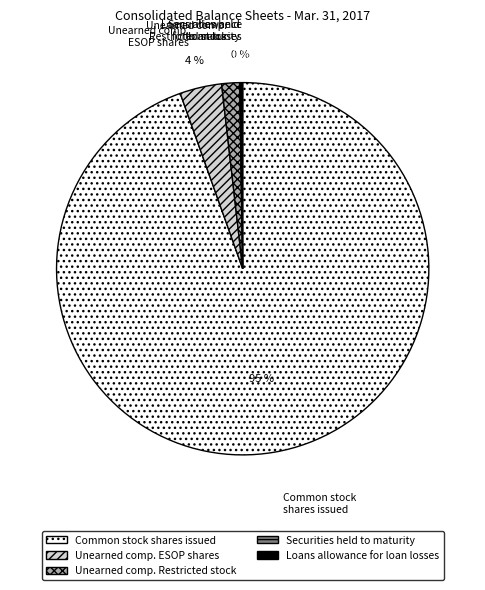

The Unearned comp. Restricted stock slice represents 7% of the pie. True or false?

False